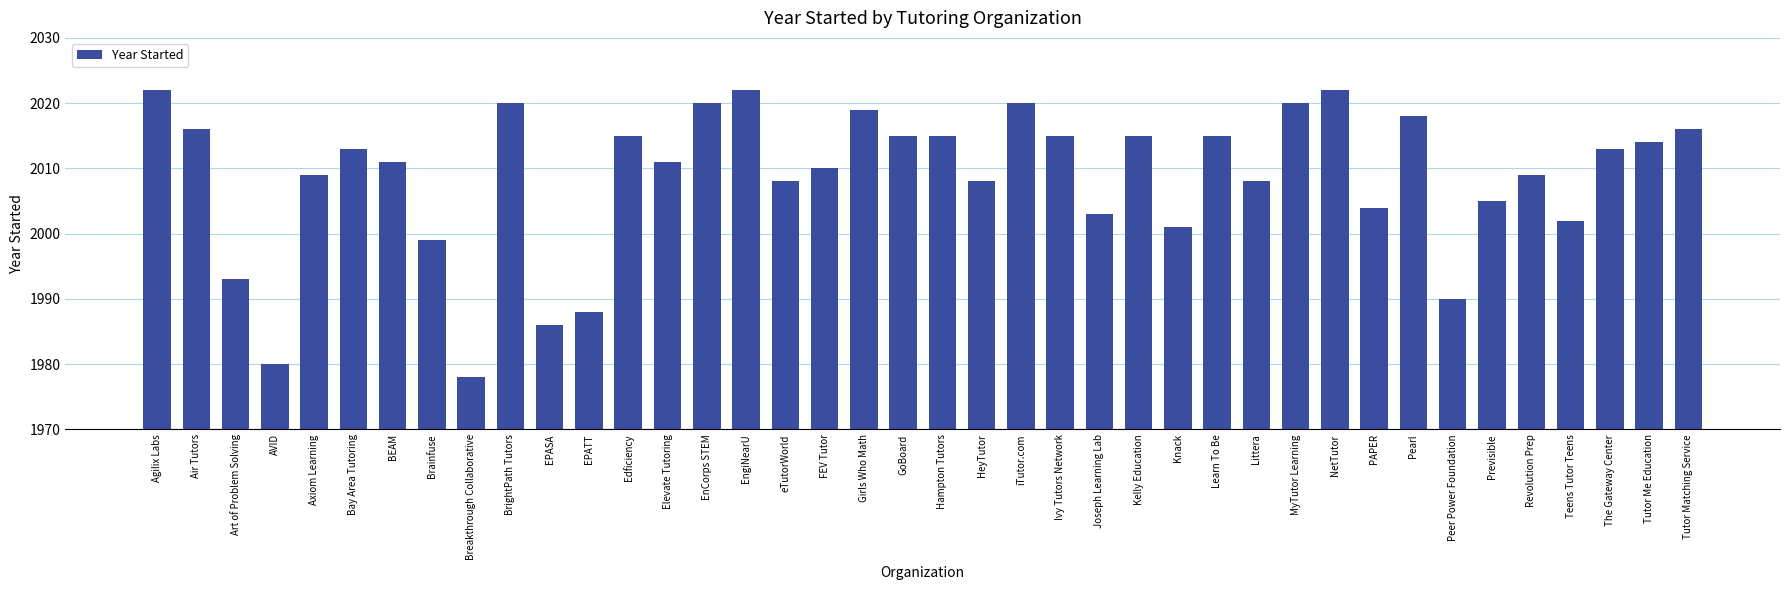

What is the change in value from Bay Area Tutoring to EPASA?

-27